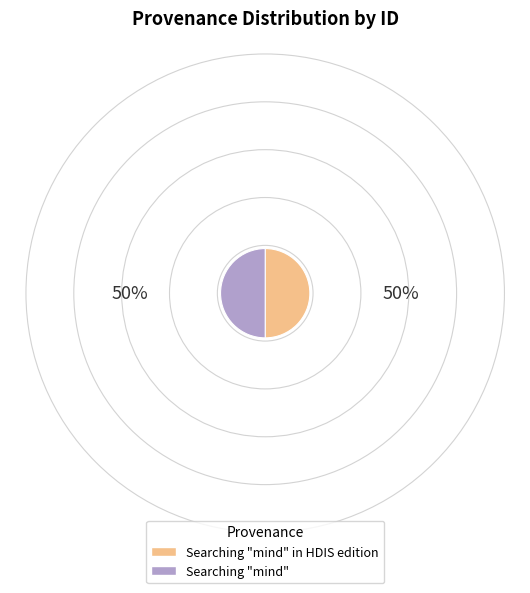

Combined, do Searching "mind" in HDIS edition and Searching "mind" account for over 50%?

Yes